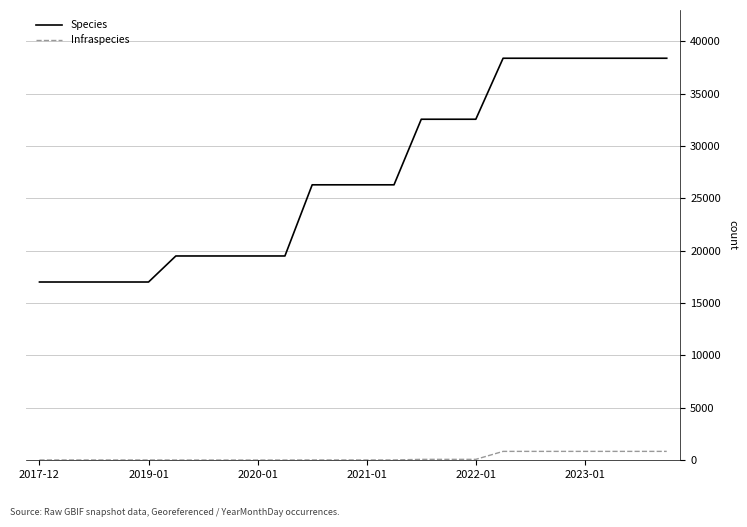

Does the chart have visible grid lines?

Yes